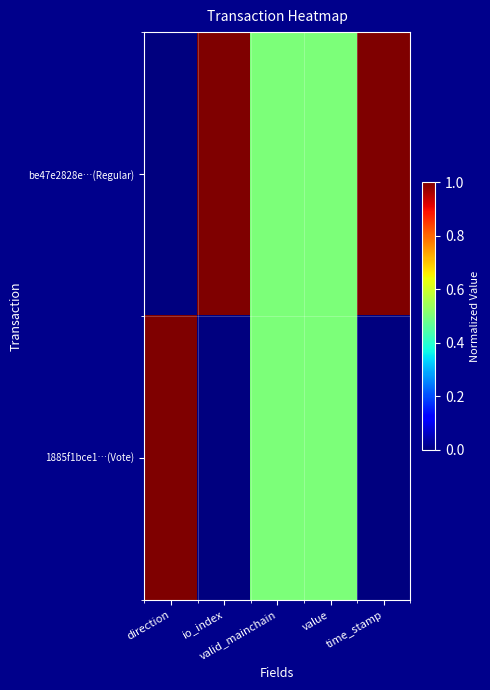

At which category is the sum across all series the highest?

direction